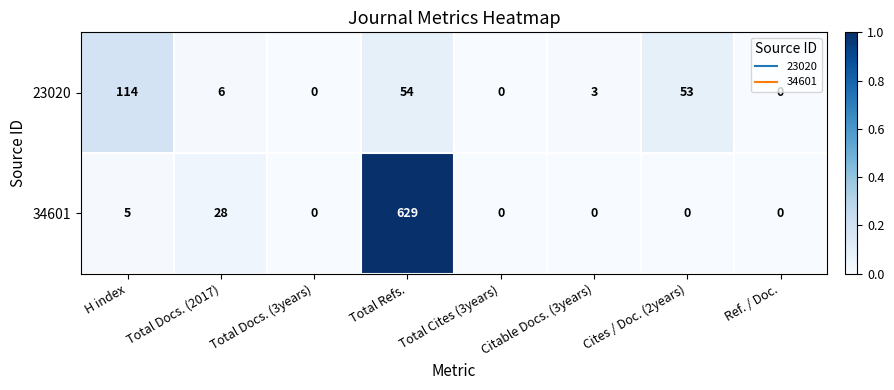

Which series has the widest spread of values?

34601